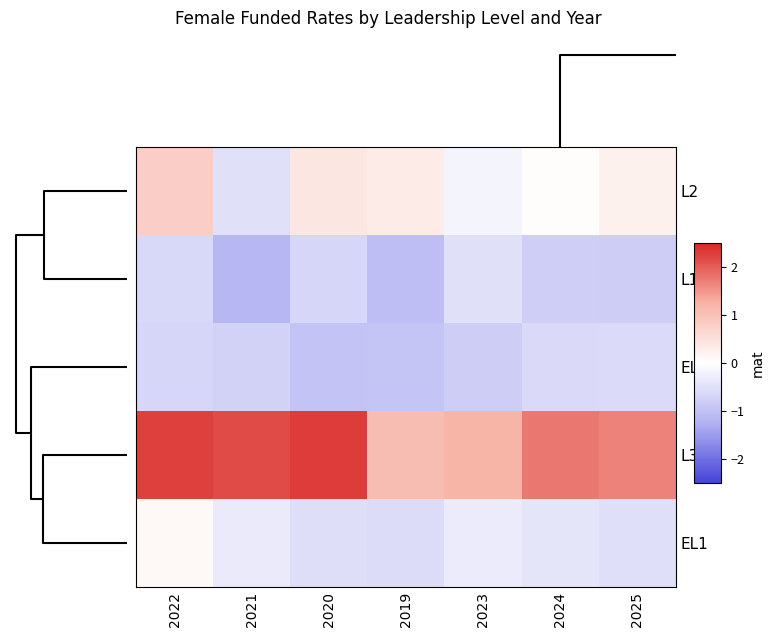

What is the difference between the highest and lowest values at 2023?

2.0